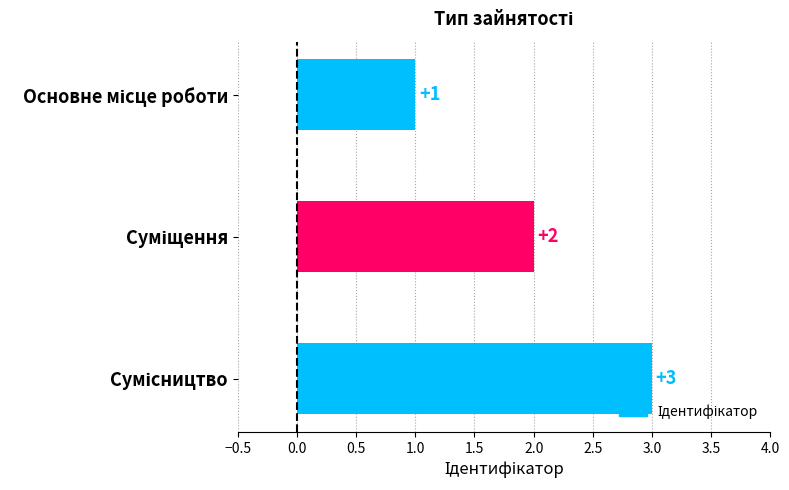

How many values are below 2?

1